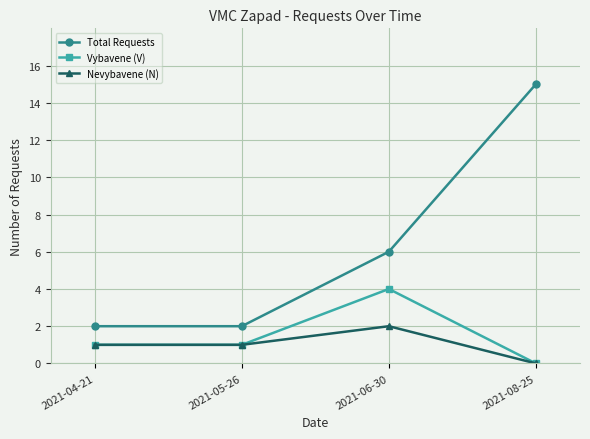

What is the label of the 2nd point from the left?

2021-05-26